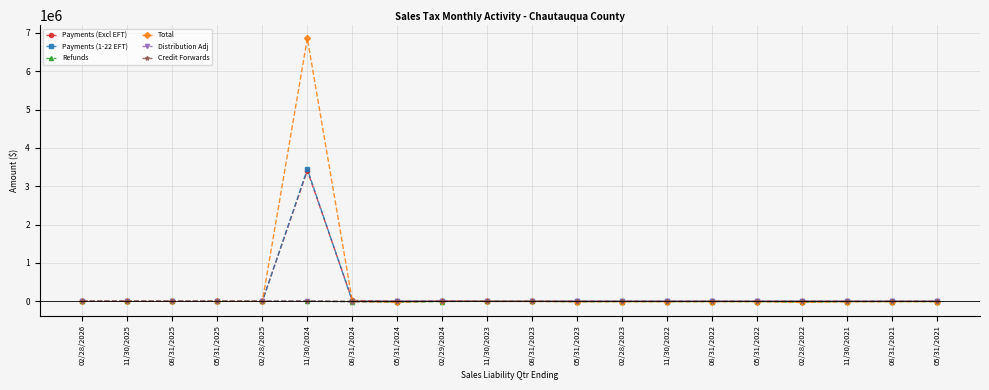

The value of Credit Forwards at 02/28/2026 is 0.0. True or false?

True